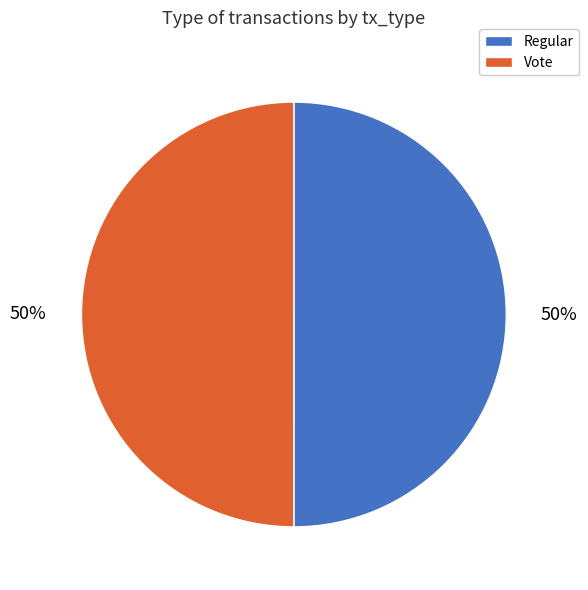

To the nearest percent, what is the average slice percentage?

50%